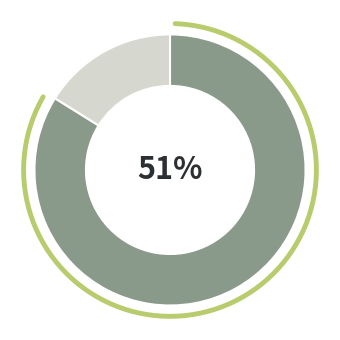

To the nearest percent, what is the combined percentage of жен. and муж.?

100%